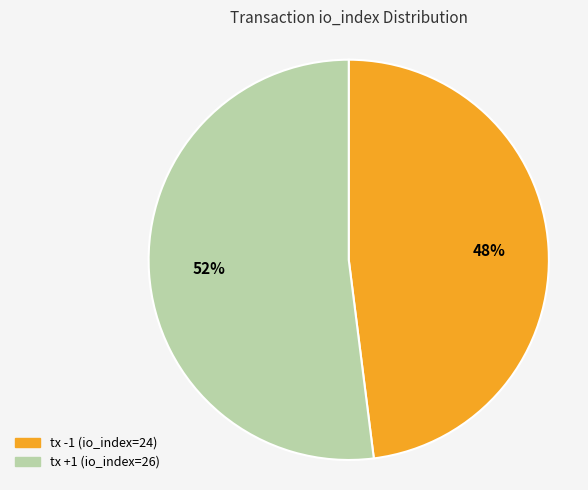

To the nearest percent, what is the difference between the largest and smallest slice percentages?

4%